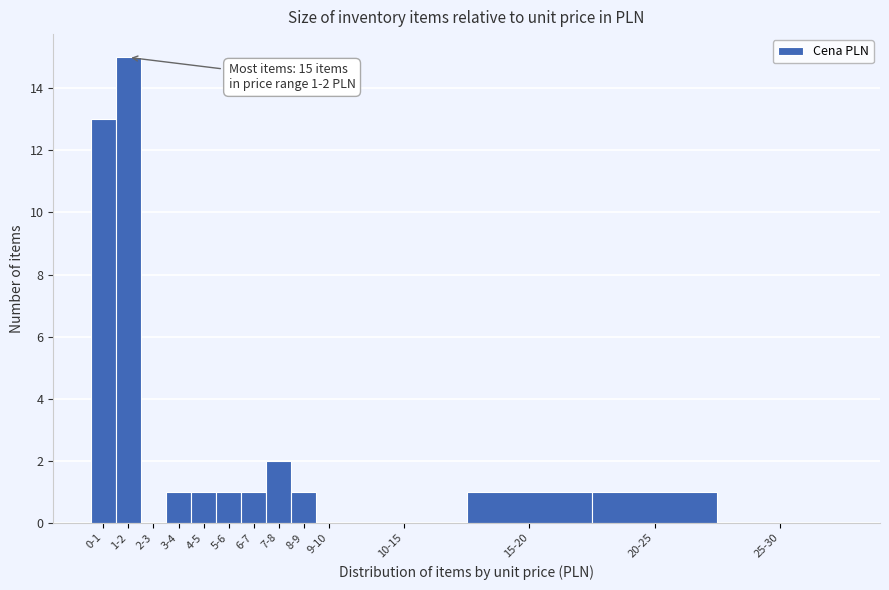

Reading left to right, transcribe all the data shown in this chart.

0-1=13	1-2=15	2-3=0	3-4=1	4-5=1	5-6=1	6-7=1	7-8=2	8-9=1	9-10=0	10-15=0	15-20=1	20-25=1	25-30=0